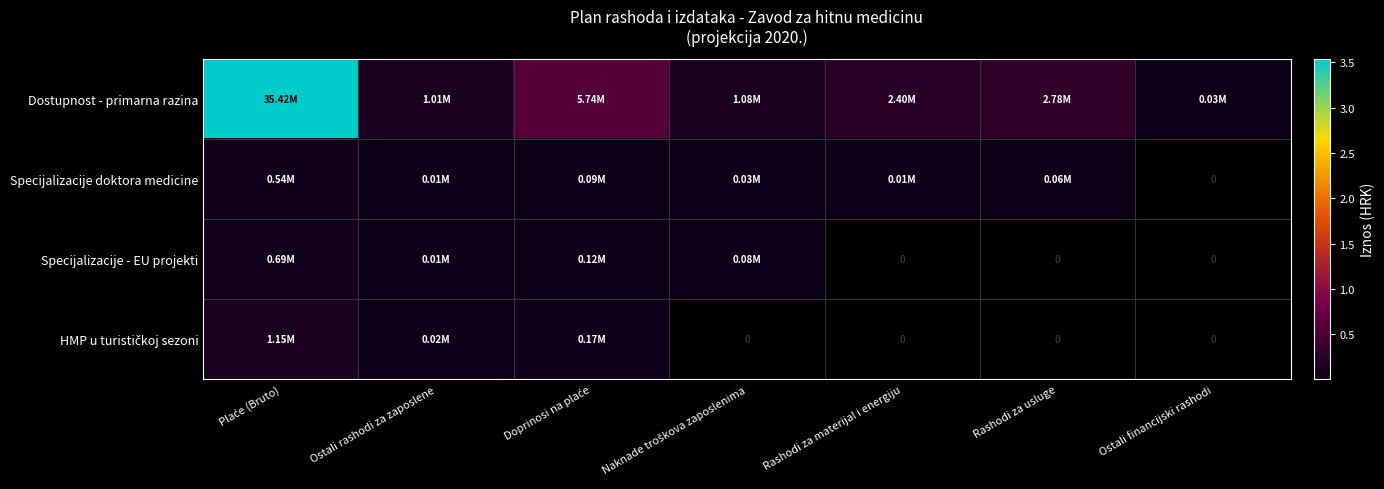

What is the spread (max minus min) of values at Plaće (Bruto)?

34881971.0